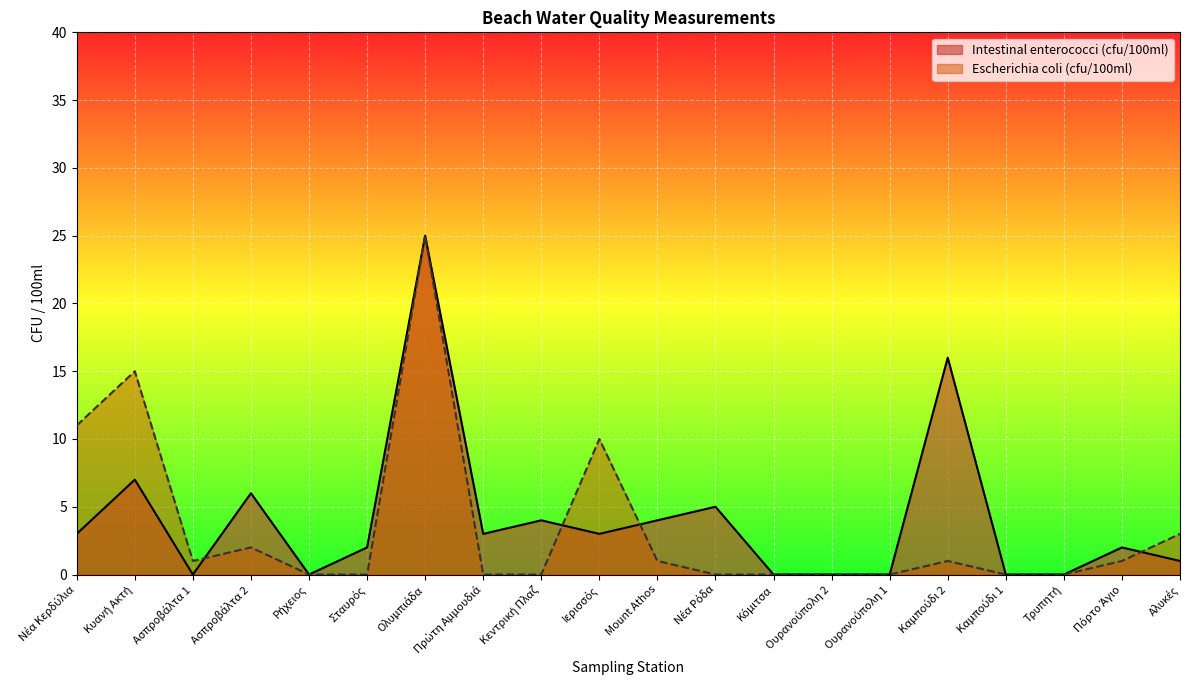

Is the value of Intestinal enterococci (cfu/100ml) at Mount Athos greater than the value of Escherichia coli (cfu/100ml) at Ασπροβάλτα 1?

Yes